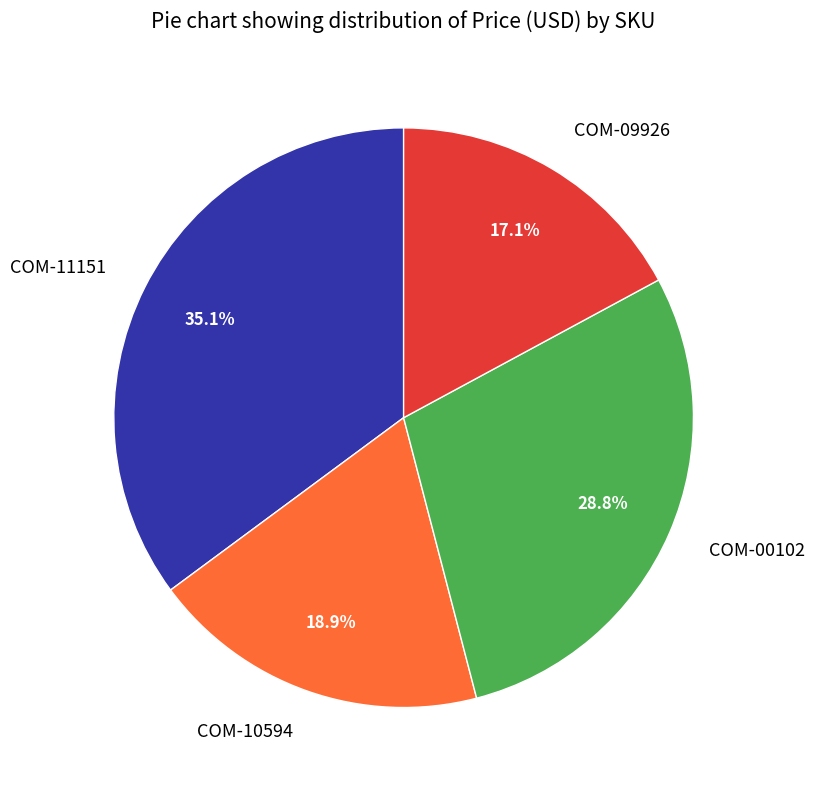

True or false: COM-11151 accounts for 35% of the total.

True